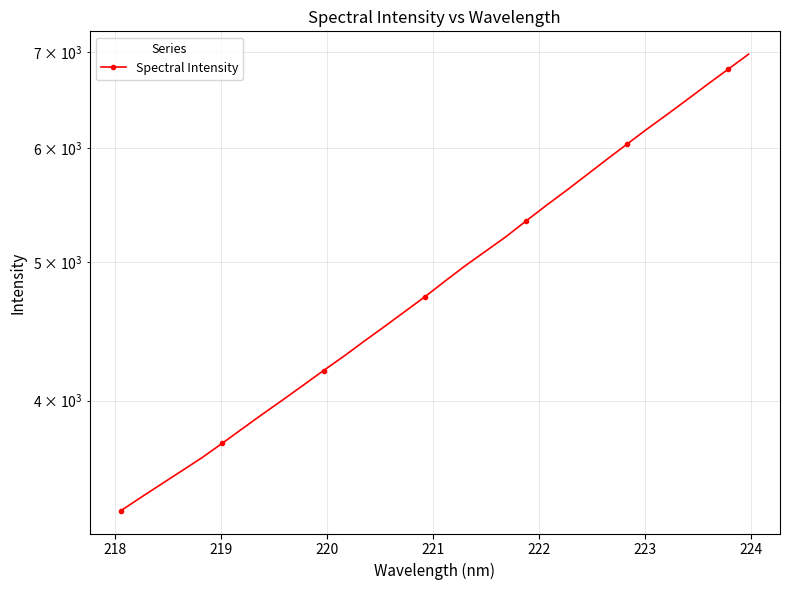

True or false: there are more than 2 points higher than both neighbors.

False